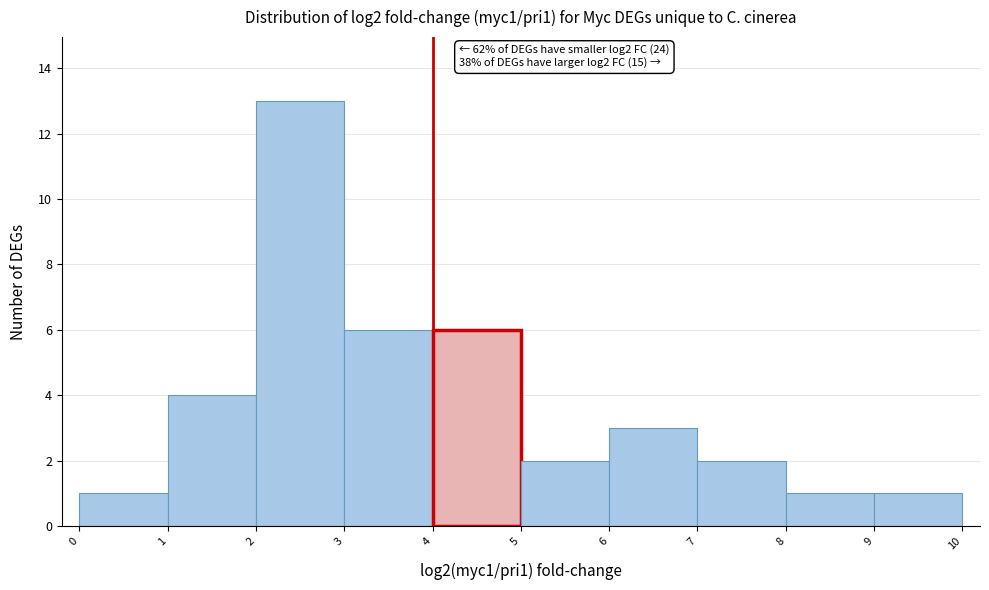

Which range on the x-axis has the tallest bar?

2 to 3